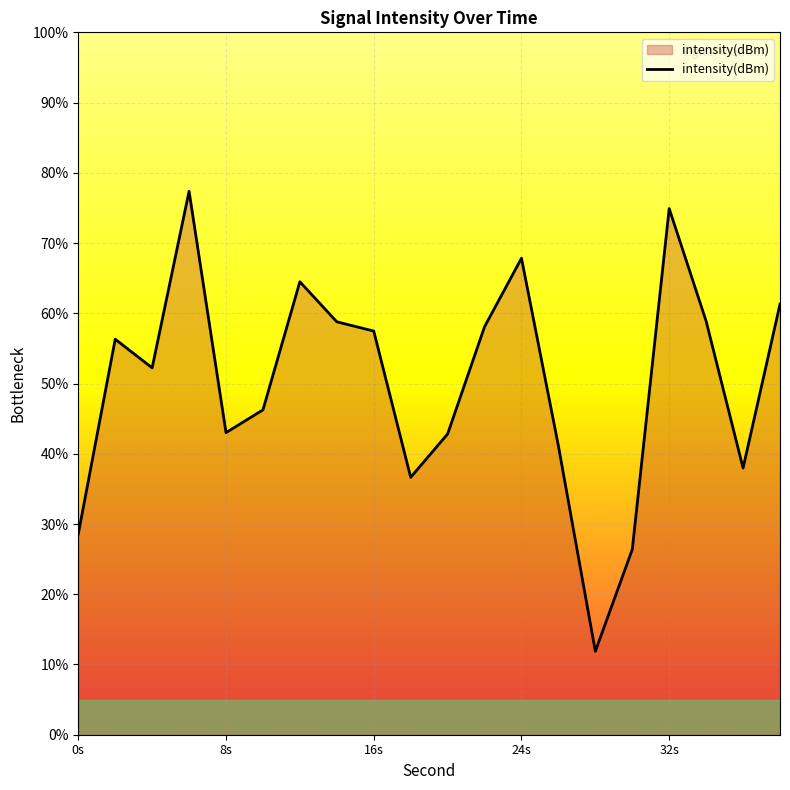

Does the chart display data point markers on the line(s)?

No